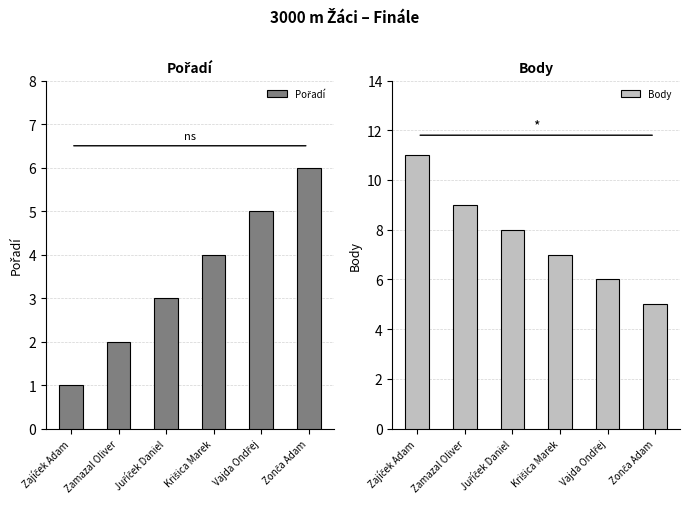

Reading right to left, extract all data points from this chart.

Pořadí: 6	5	4	3	2	1
Body: 5	6	7	8	9	11